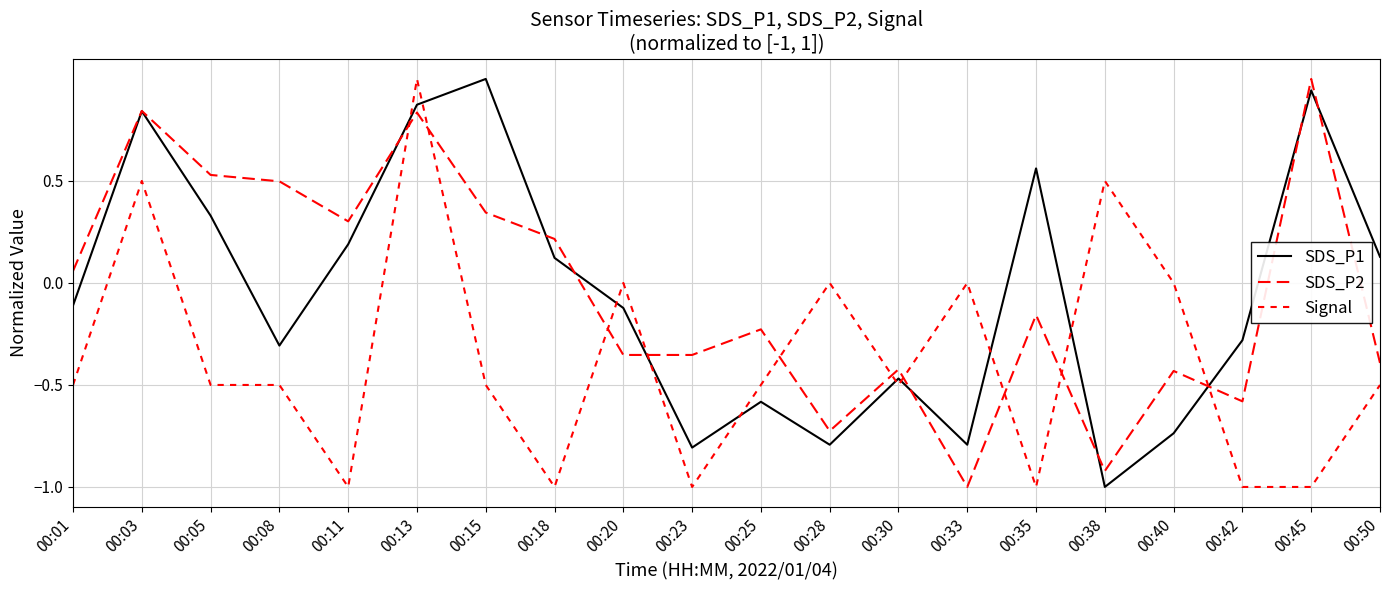

Reading right to left, transcribe all the data shown in this chart.

SDS_P1: 0.1	0.9	-0.3	-0.7	-1.0	0.6	-0.8	-0.5	-0.8	-0.6	-0.8	-0.1	0.1	1.0	0.9	0.2	-0.3	0.3	0.8	-0.1
SDS_P2: -0.4	1.0	-0.6	-0.4	-0.9	-0.2	-1.0	-0.4	-0.7	-0.2	-0.4	-0.4	0.2	0.3	0.8	0.3	0.5	0.5	0.8	0.1
Signal: -0.5	-1.0	-1.0	0.0	0.5	-1.0	0.0	-0.5	0.0	-0.5	-1.0	0.0	-1.0	-0.5	1.0	-1.0	-0.5	-0.5	0.5	-0.5